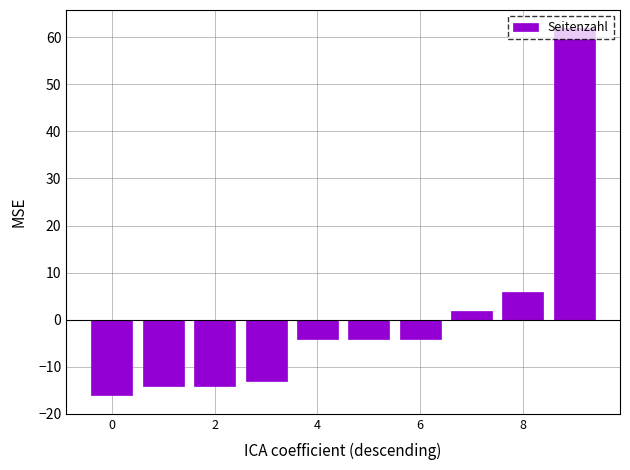

What is the value of the 1st bar from the left?

-16.1